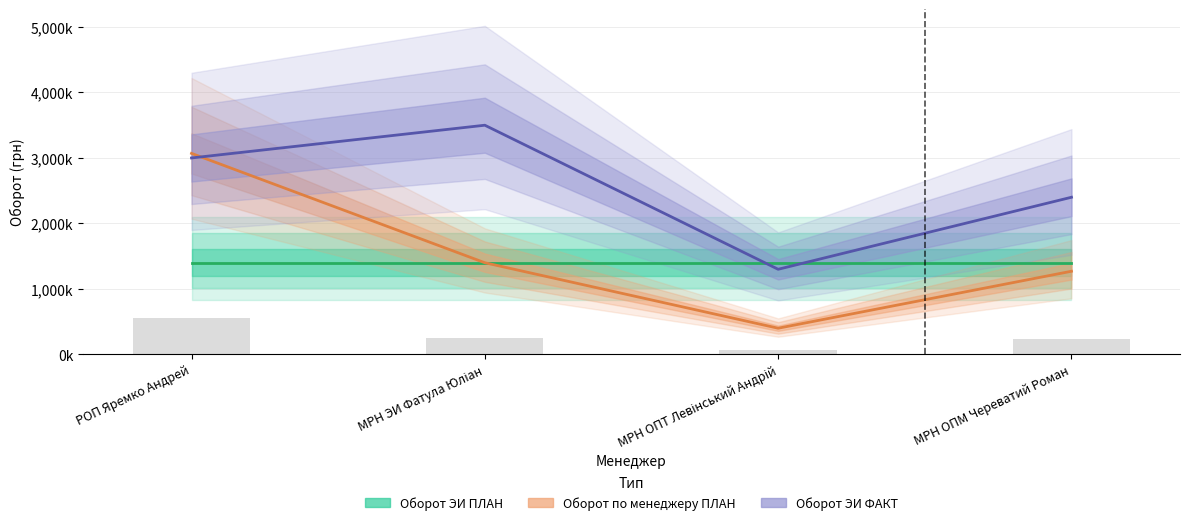

What is the total value across all series at РОП Яремко Андрей?

7470000